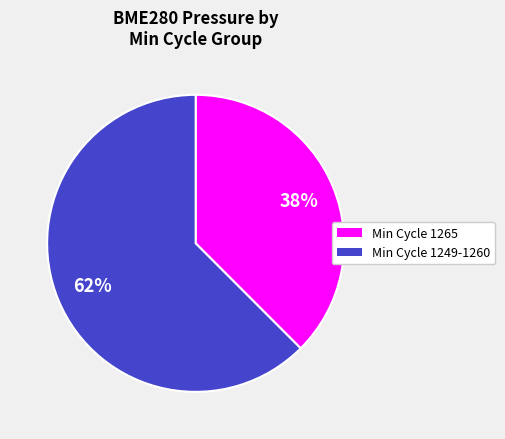

Rank the categories by value from lowest to highest.

Min Cycle 1265, Min Cycle 1249-1260